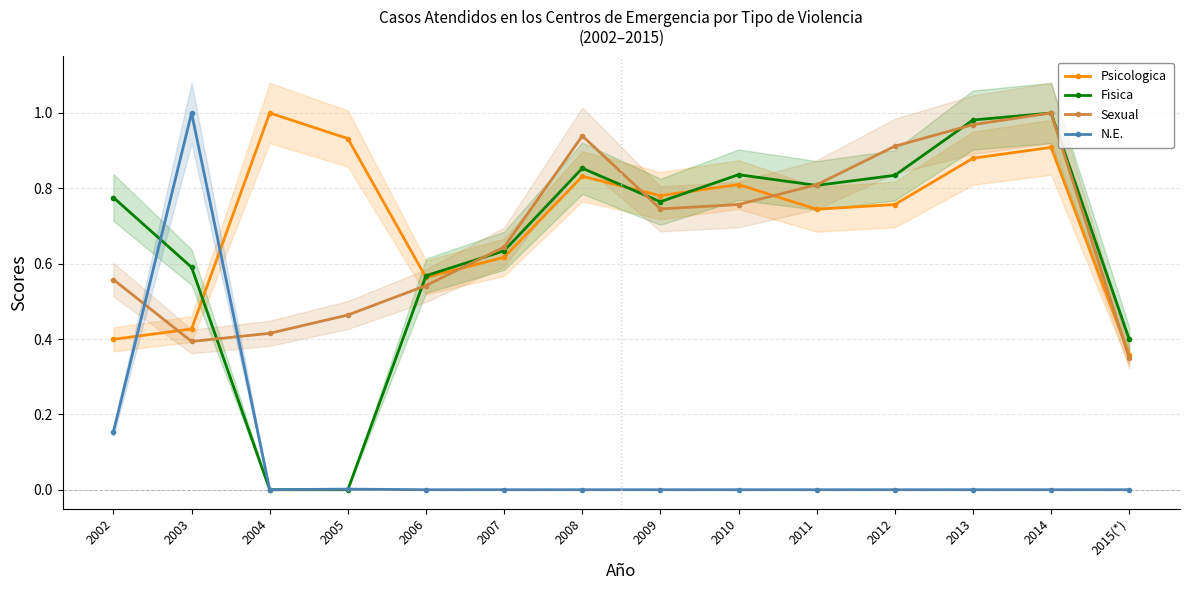

What is the label of the 10th point from the left?

2011